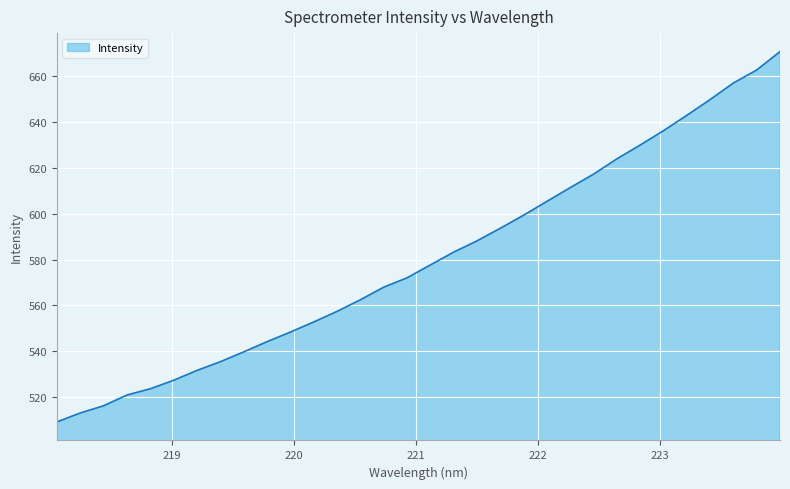

How many series are shown in this chart?

1